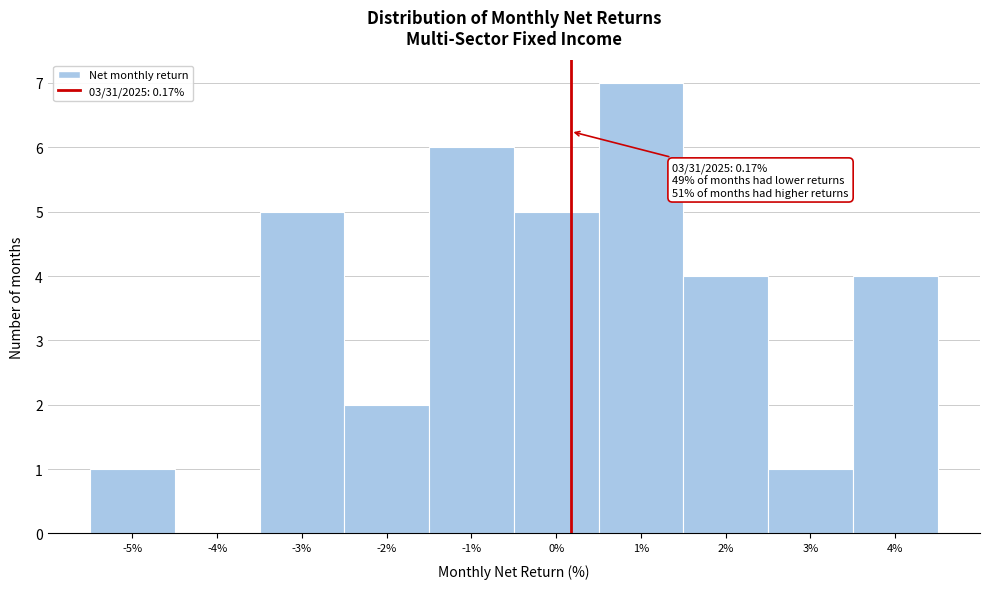

Which range on the x-axis has the tallest bar?

0.5 to 1.5